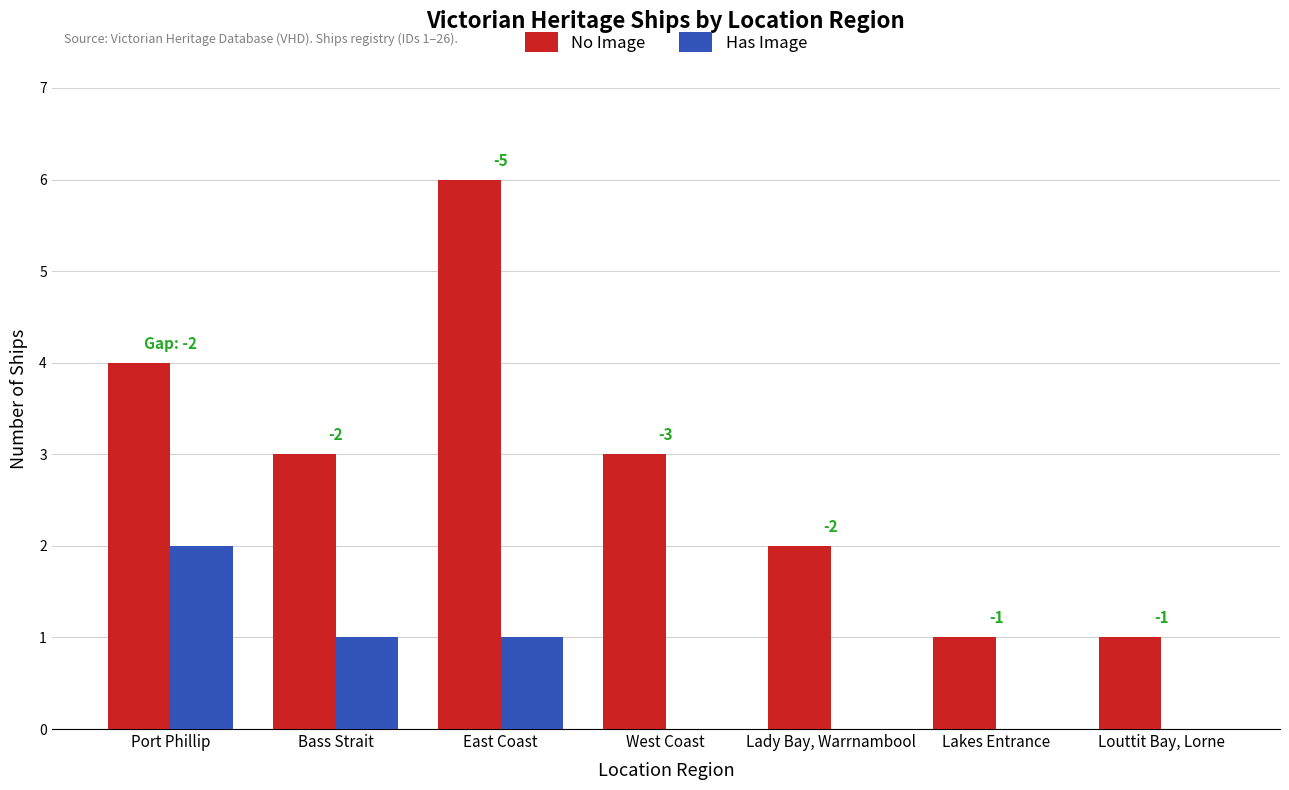

What is the sum of all Has Image values?

4